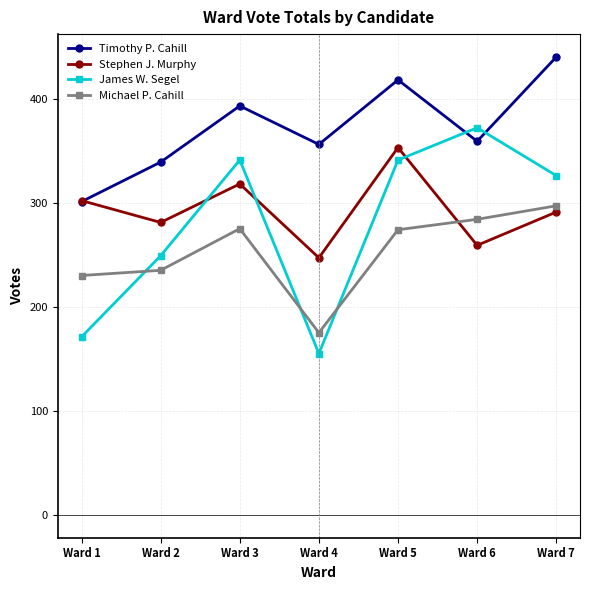

Which series has the largest range (max minus min)?

James W. Segel